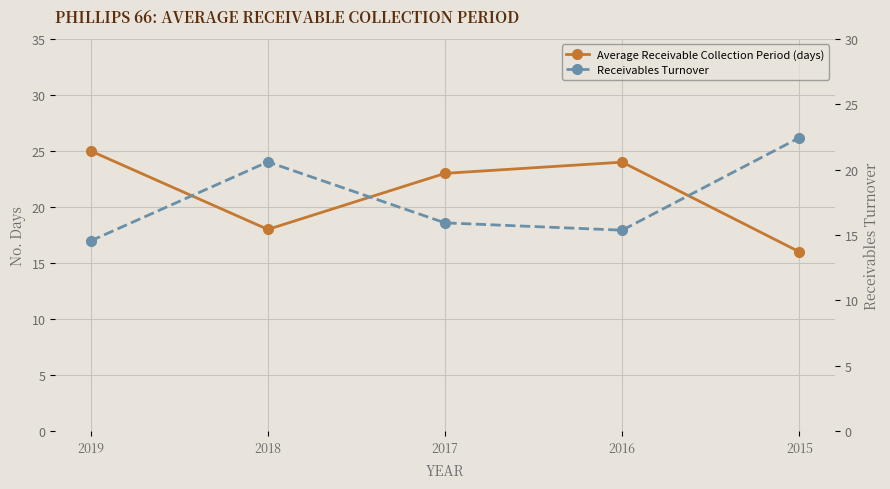

At which label is Receivables Turnover closest to 18?

2017